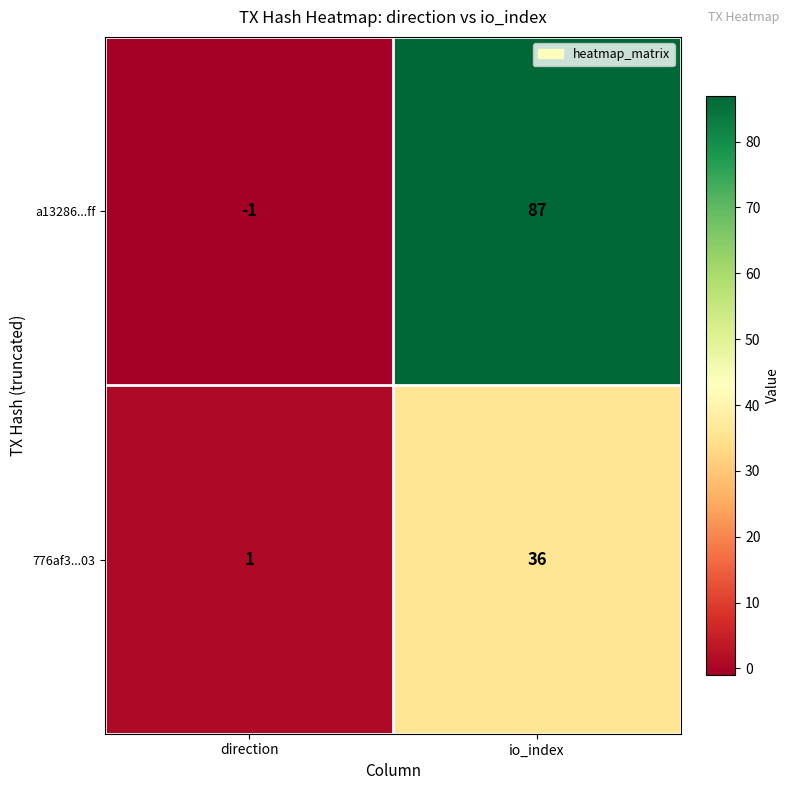

Rank the series by their maximum value, from lowest to highest.

776af3...03, a13286...ff